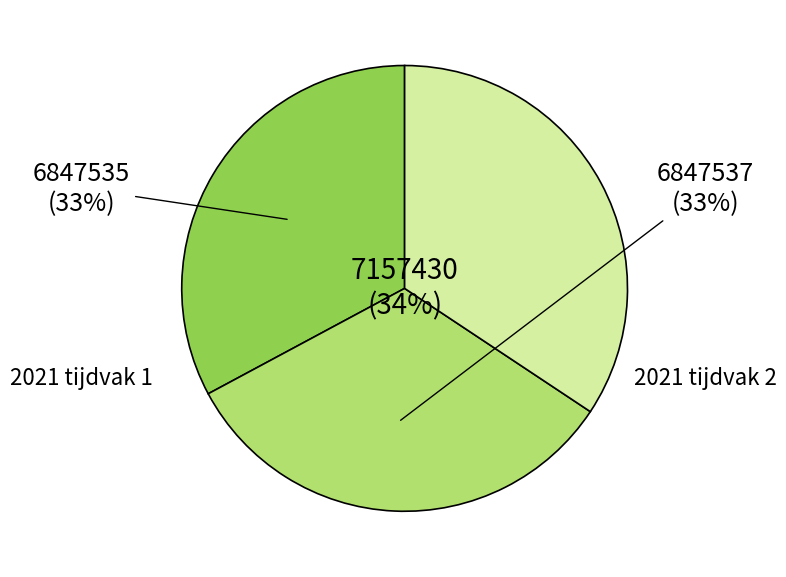

How many segments does this pie chart have?

3